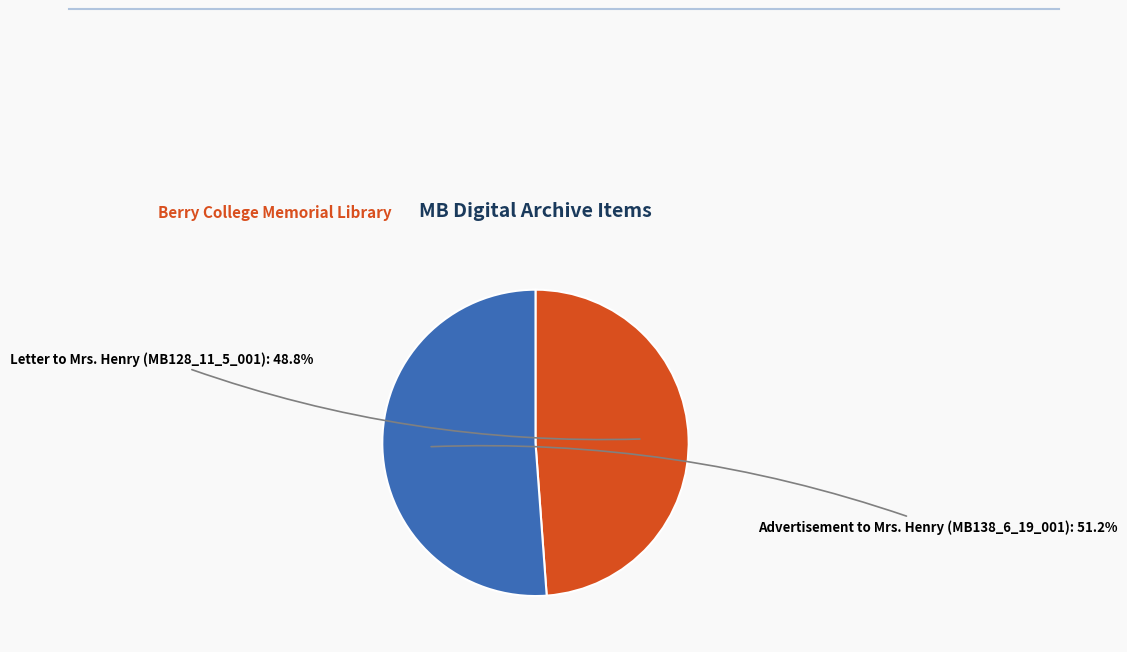

Approximately how many times larger is the value at Advertisement to Mrs. Henry (MB138_6_19_001) compared to Letter to Mrs. Henry (MB128_11_5_001)?

1.0